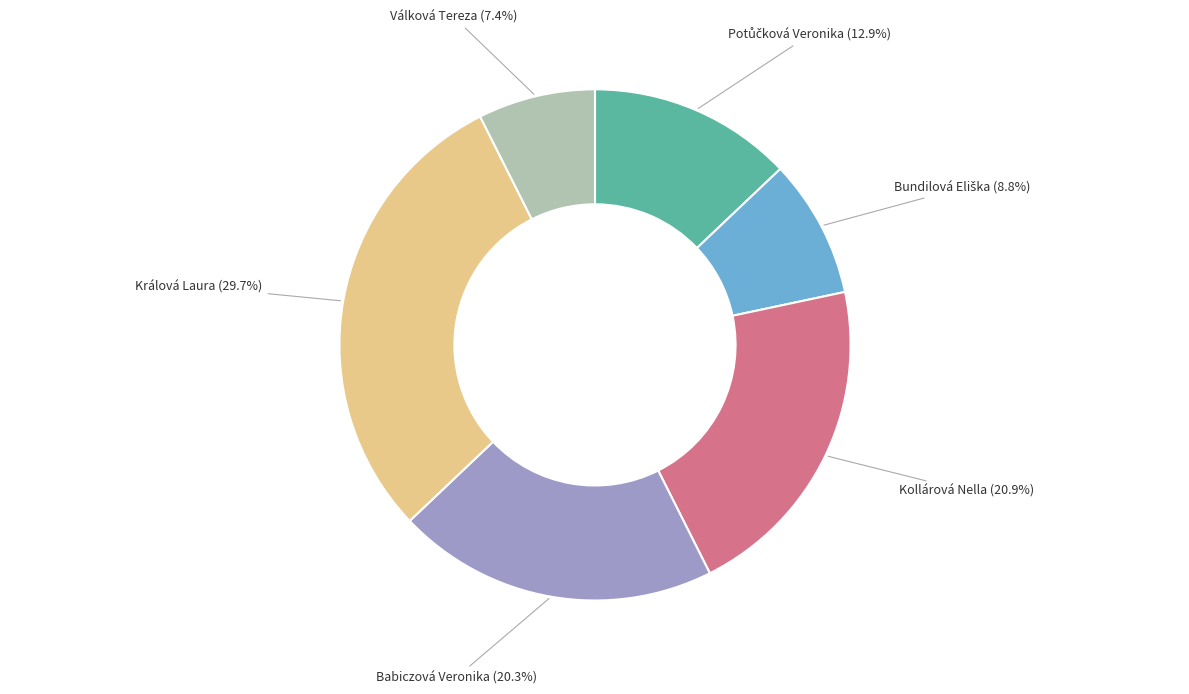

Is there any slice that represents more than half of the pie?

No